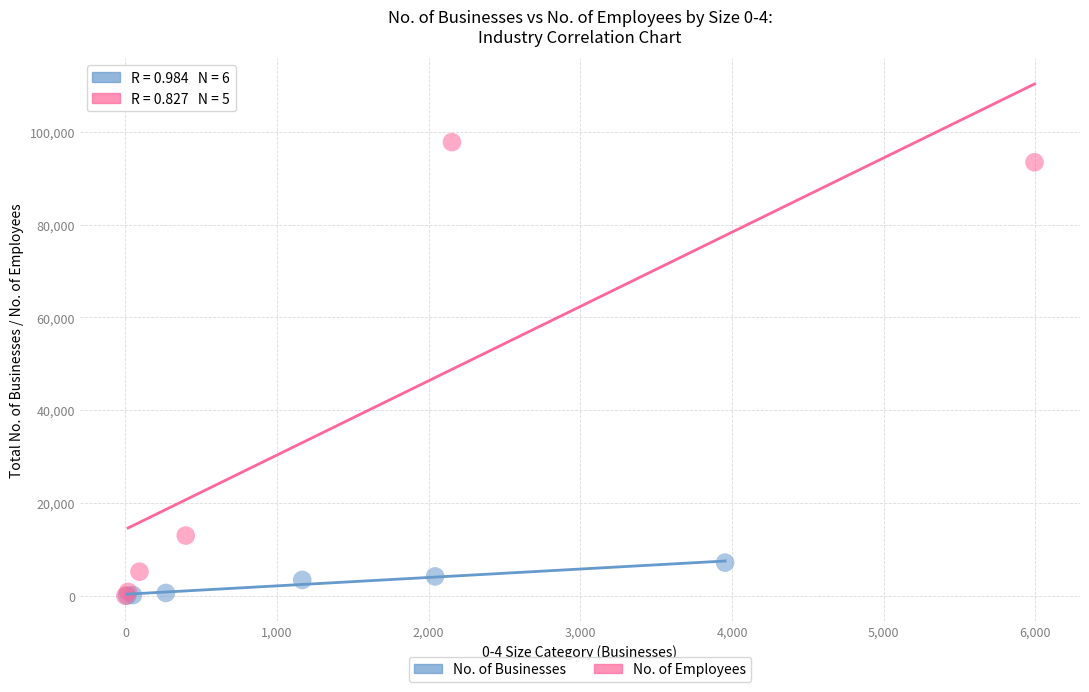

Which series reaches the maximum Y coordinate?

No. of Employees